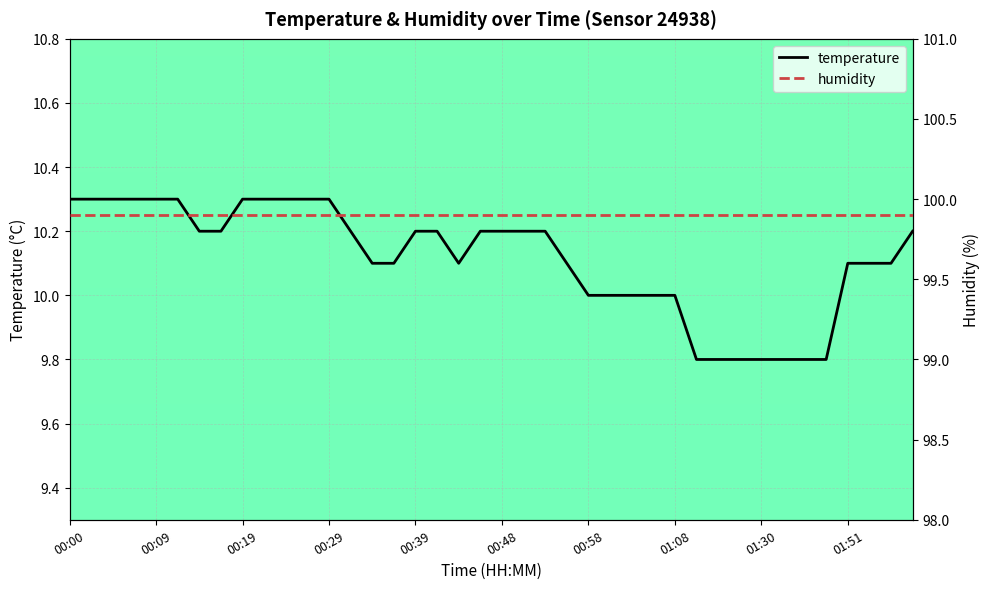

Is this an area chart (filled region under the line)?

No